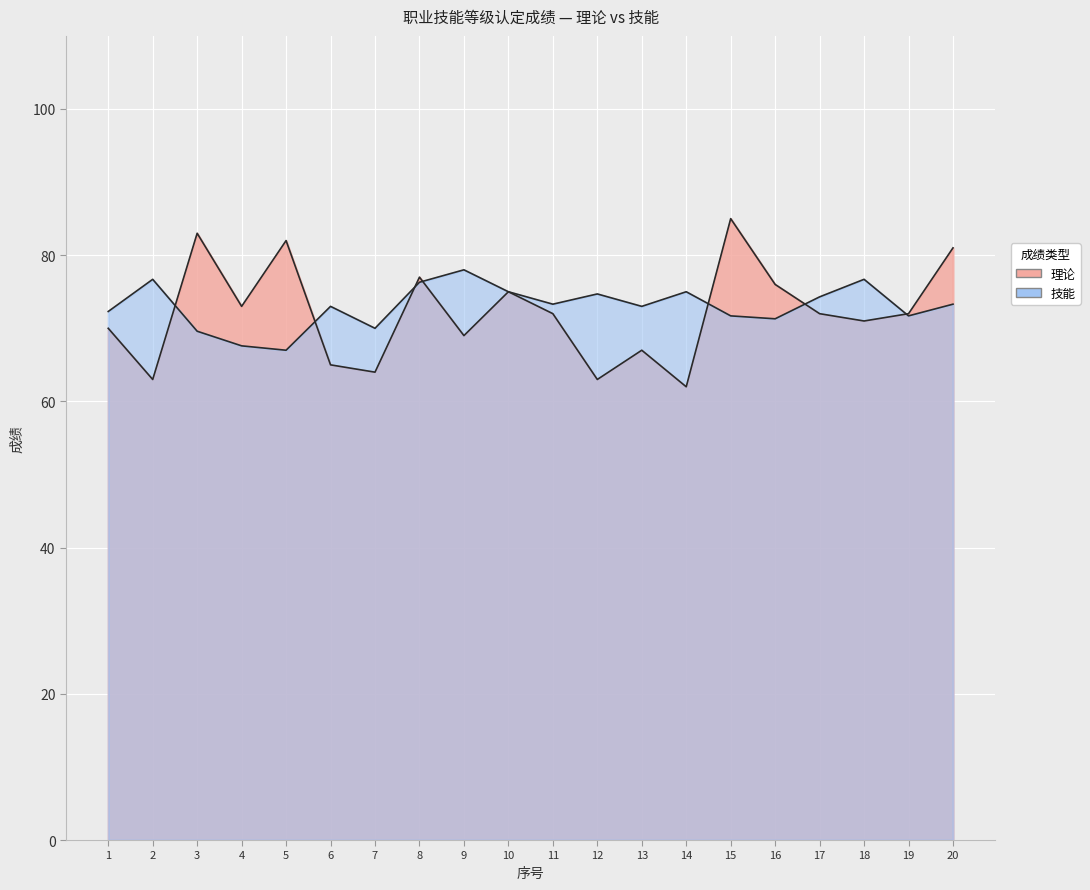

Where does the 理论 series first go above 72?

3